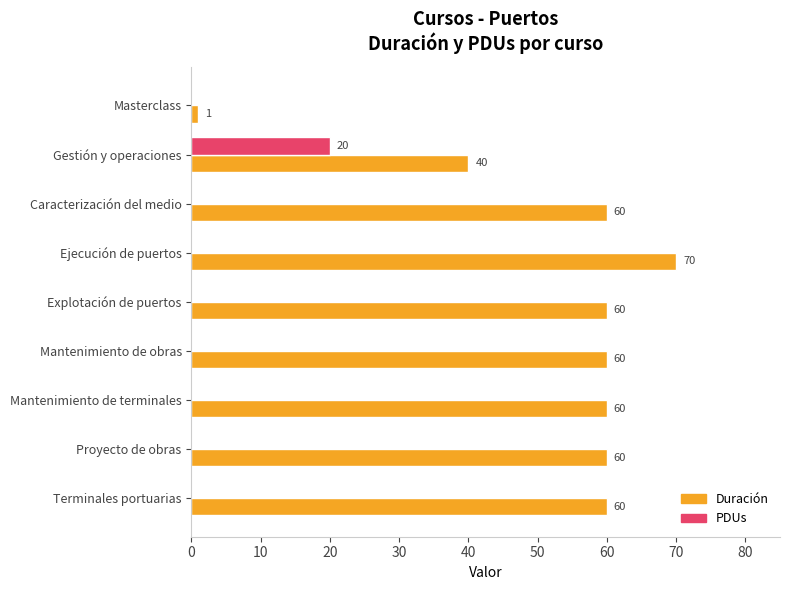

What is the greatest value displayed?

70